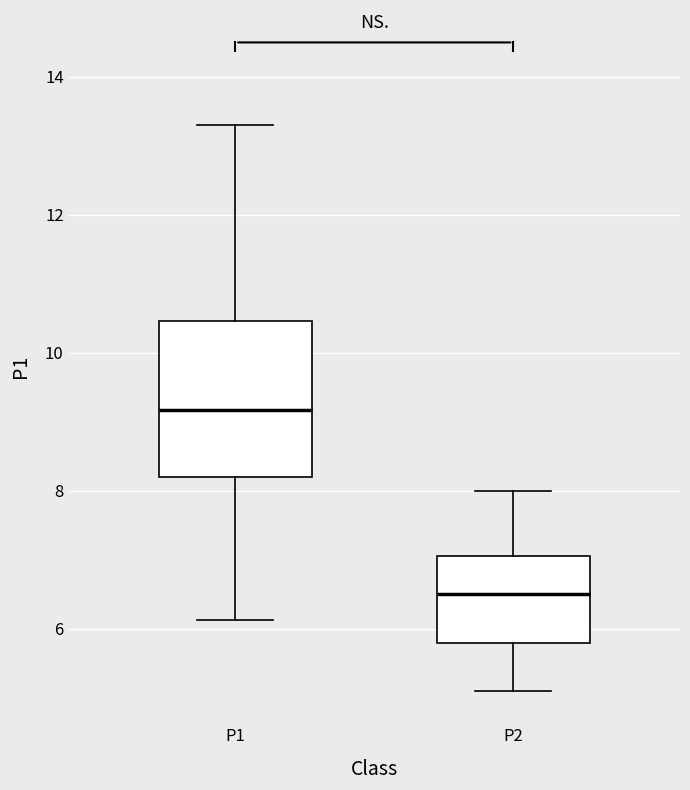

Where does the lower whisker of the box for P1 end on the y-axis? The values are not printed on the chart, so give them approximately, as read against the axis.

6.2